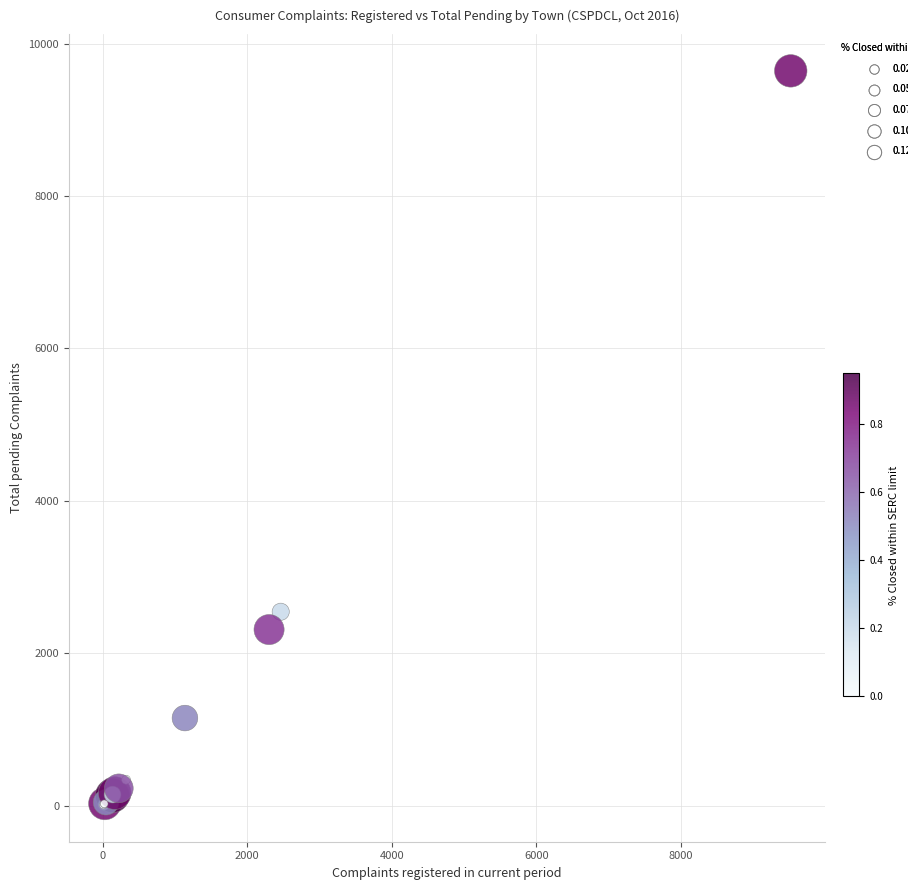

What Y value in the scatter plot is closest to 4825?

2545